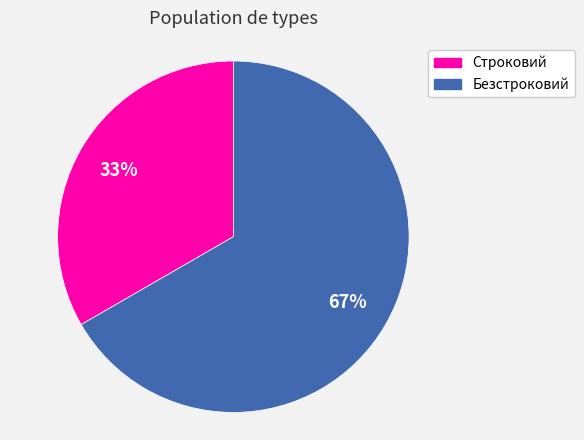

What percentage is the Строковий slice, to the nearest percent?

33%